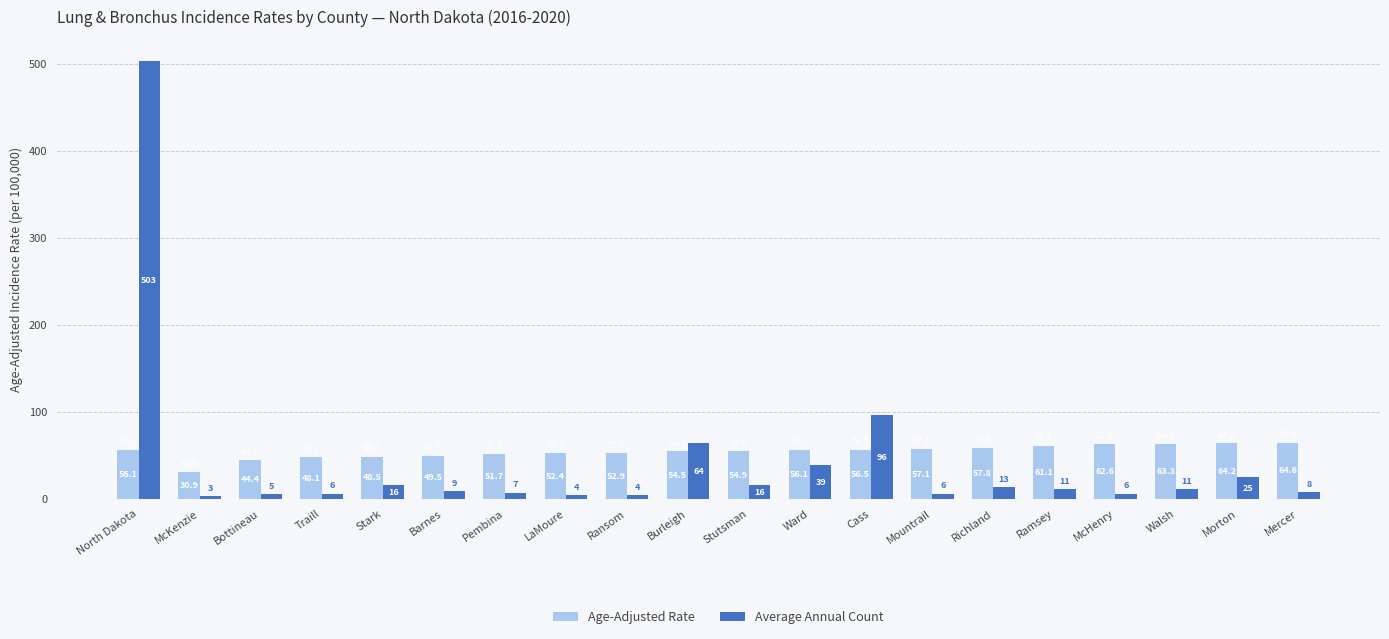

Reading left to right, what are all the values shown in this chart?

Age-Adjusted Rate: 56.1	30.9	44.4	48.1	48.5	49.5	51.7	52.4	52.9	54.5	54.9	56.1	56.5	57.1	57.8	61.1	62.6	63.3	64.2	64.6
Average Annual Count: 503.0	3.0	5.0	6.0	16.0	9.0	7.0	4.0	4.0	64.0	16.0	39.0	96.0	6.0	13.0	11.0	6.0	11.0	25.0	8.0